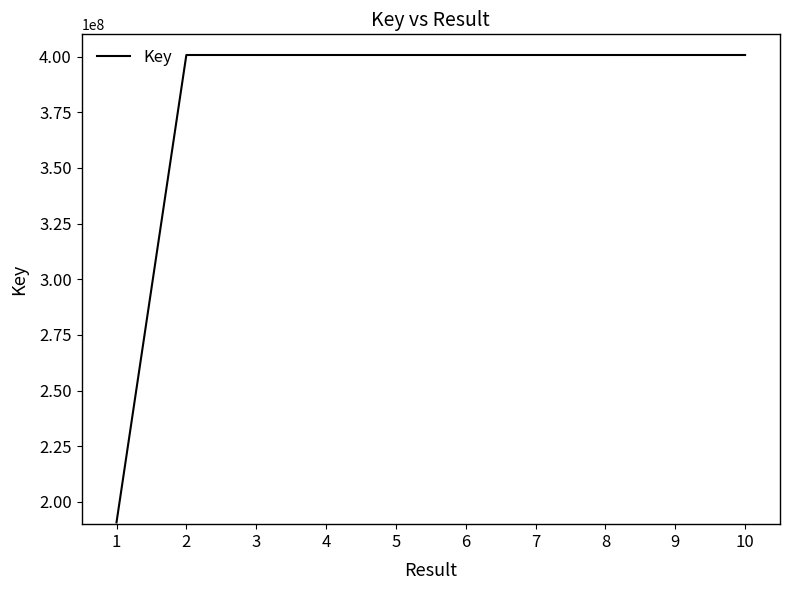

What is the difference between the second highest and second lowest values?

907